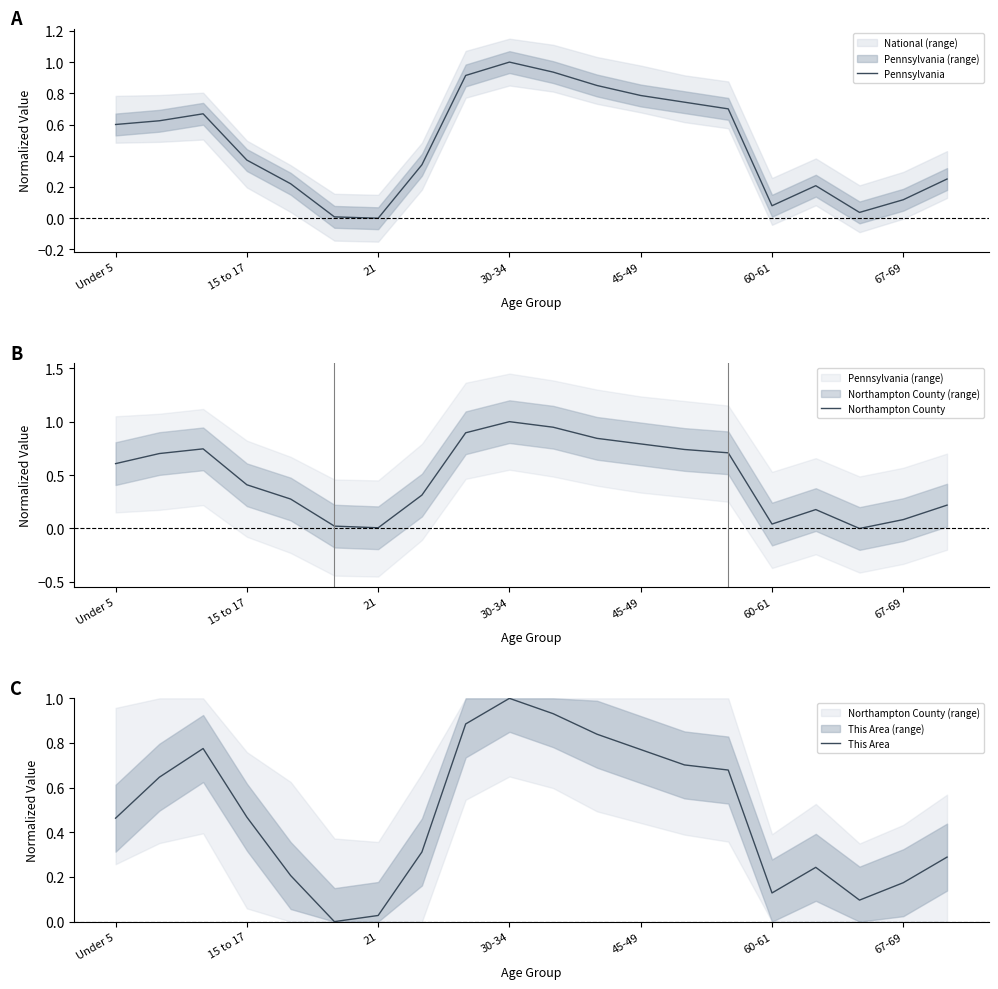

Is this an area chart (filled region under the line)?

No